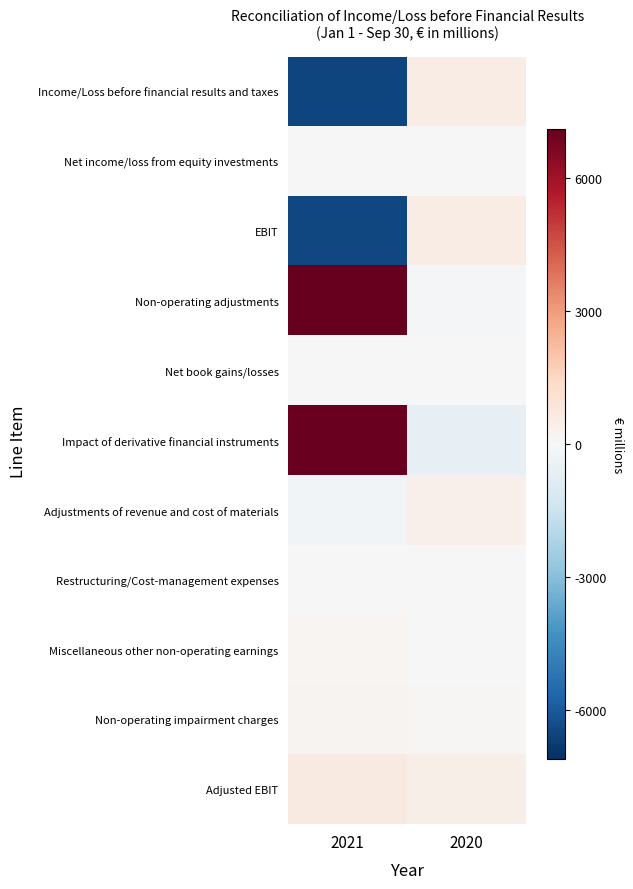

Count the number of categories in the chart.

2